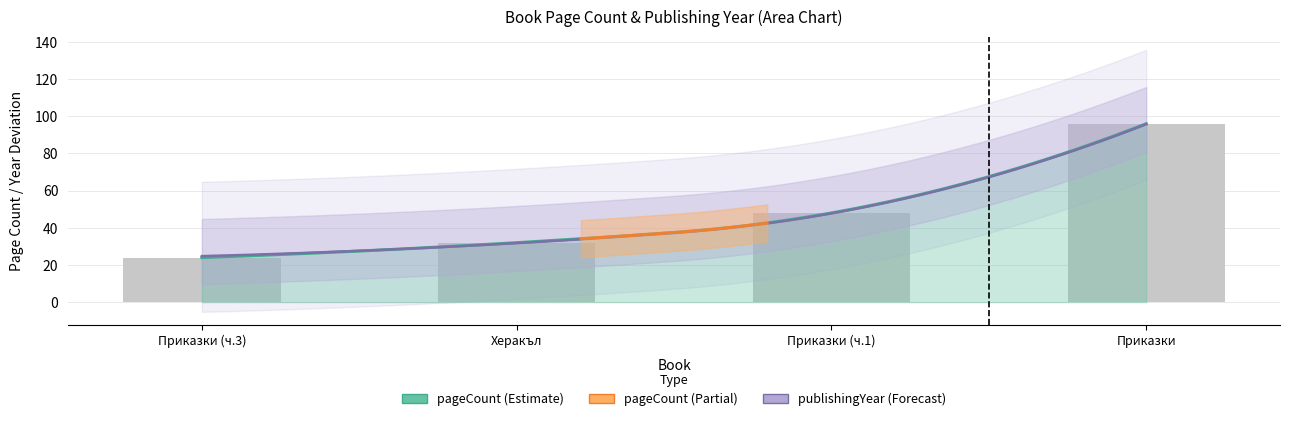

Between Приказки (ч.1) and Приказки, which is larger?

Приказки